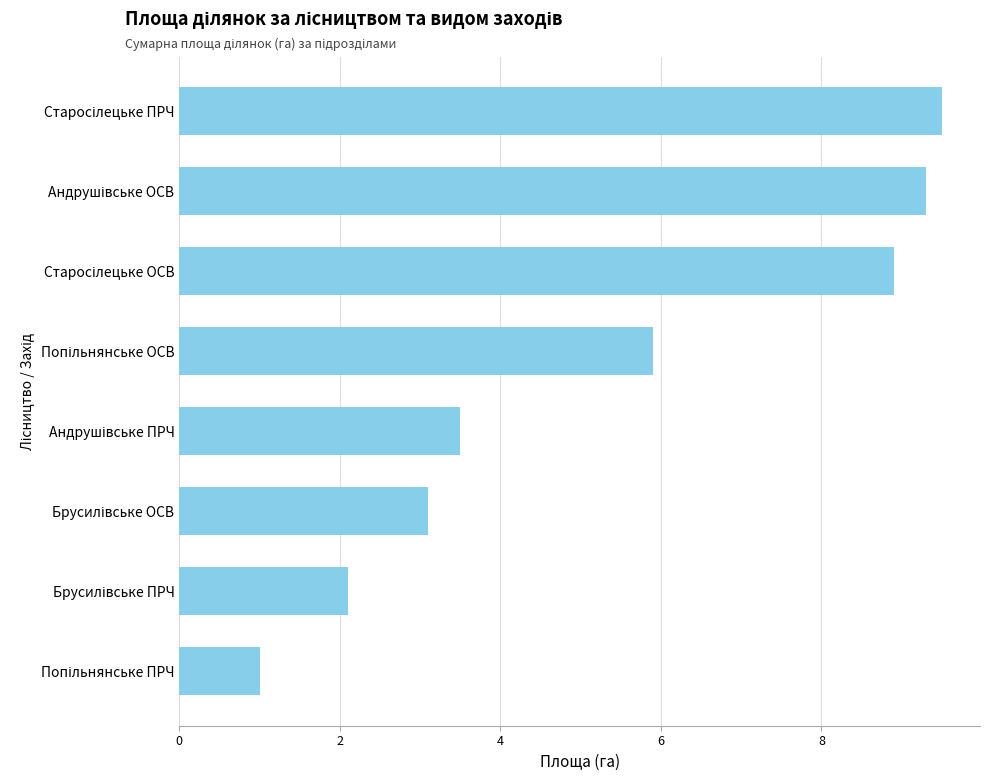

What is the maximum value shown in the chart?

9.5